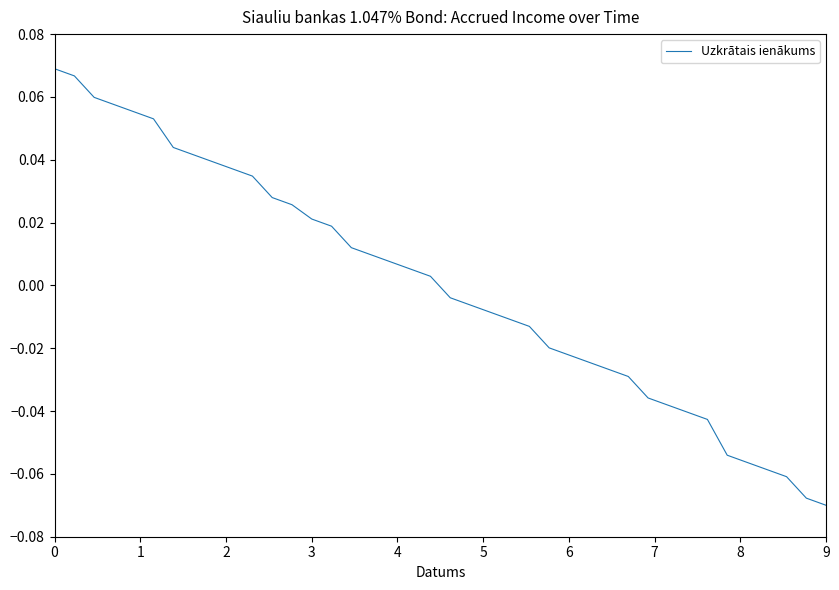

True or false: the data has more than 0 interior local peaks.

False